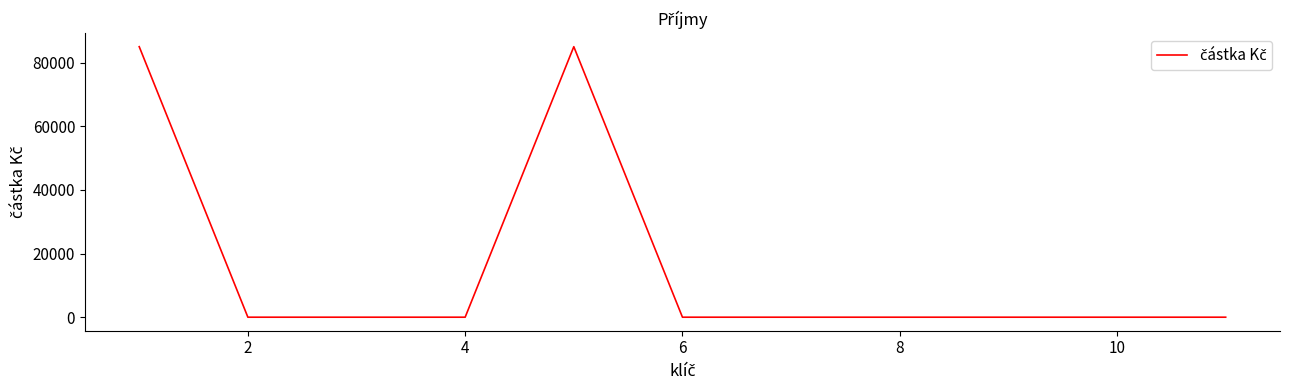

What is the maximum value shown in the chart?

85000